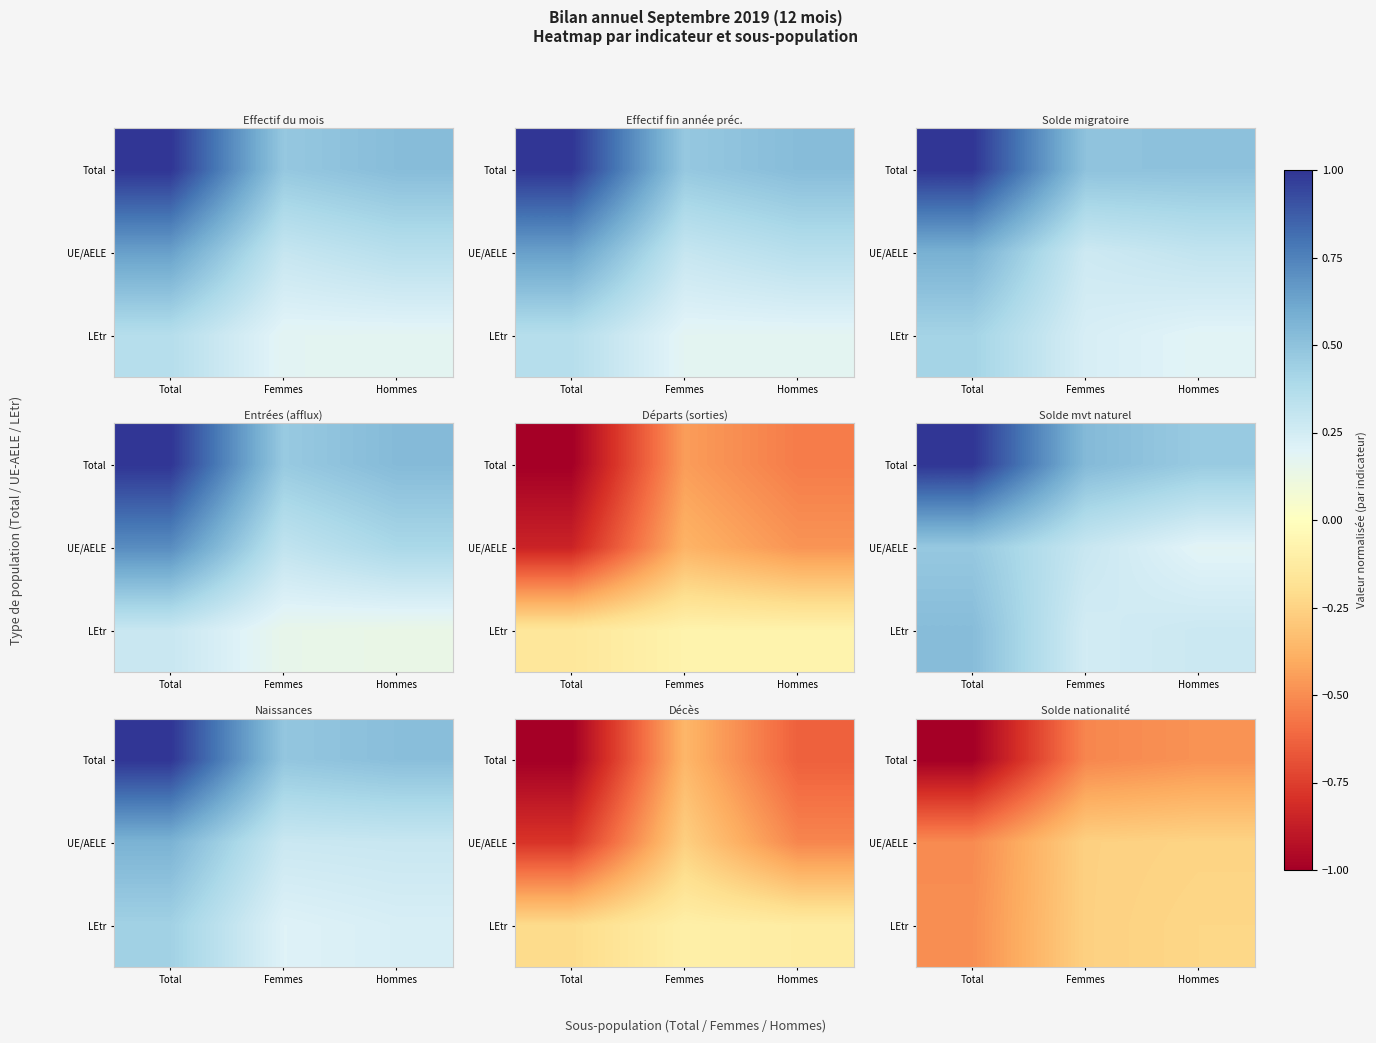

Where is LEtr nearest to the value 0?

Hommes